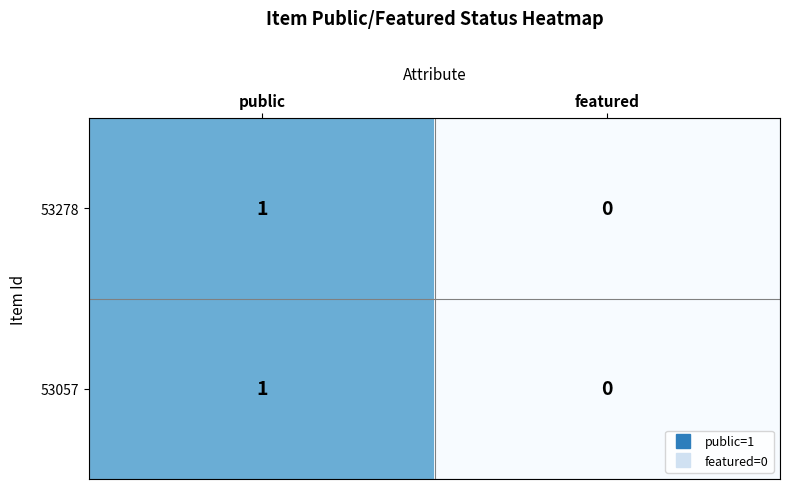

Count the number of categories in the chart.

2